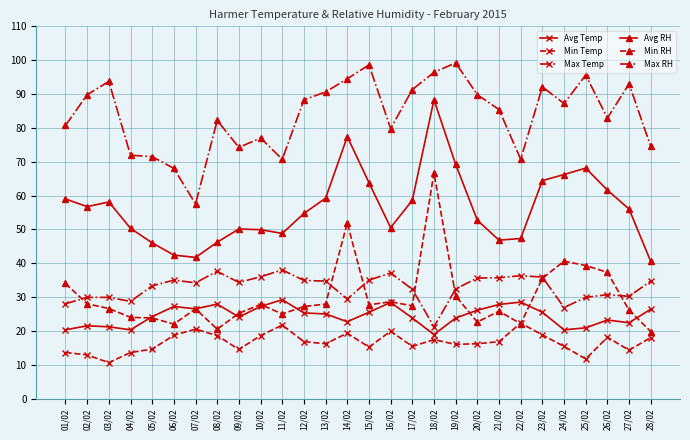

At how many categories does at least one series exceed 18?

28